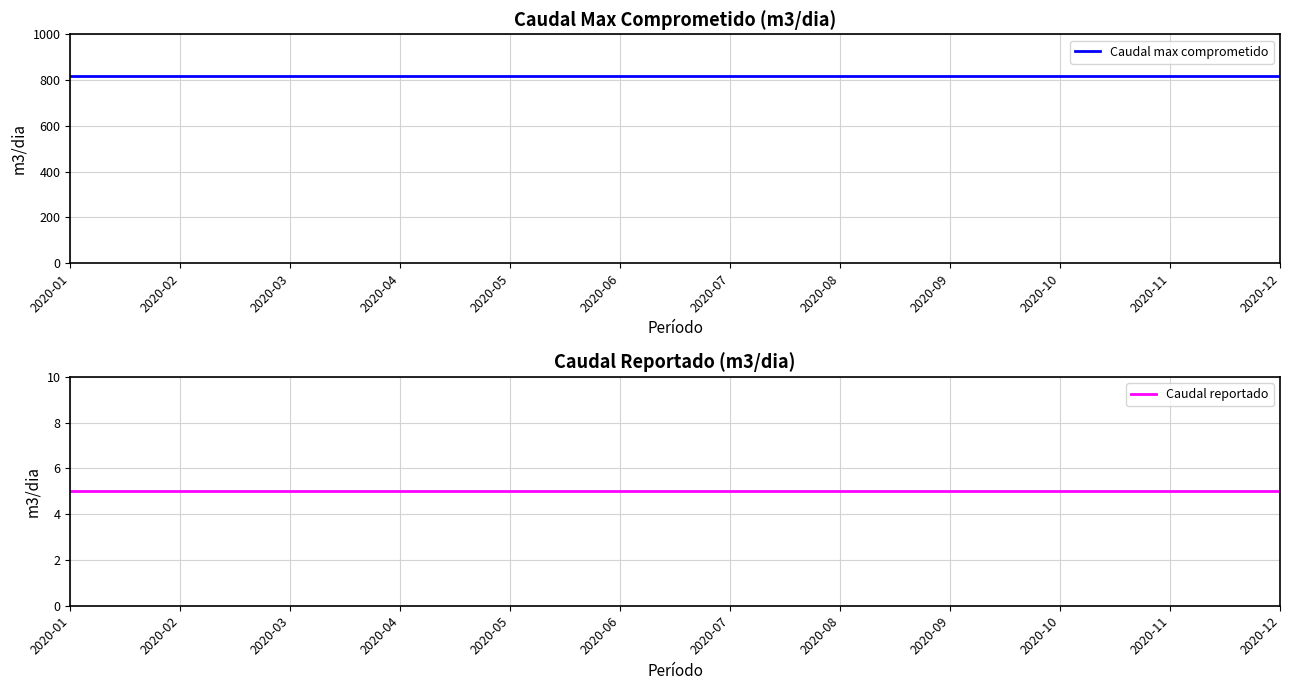

What value does the Caudal max comprometido series have at 2020-10?

818